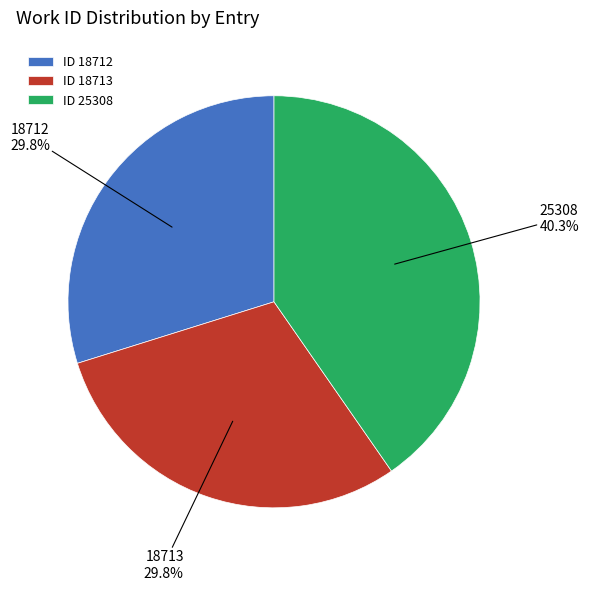

What percentage is NOT represented by ID 25308?

59.7%